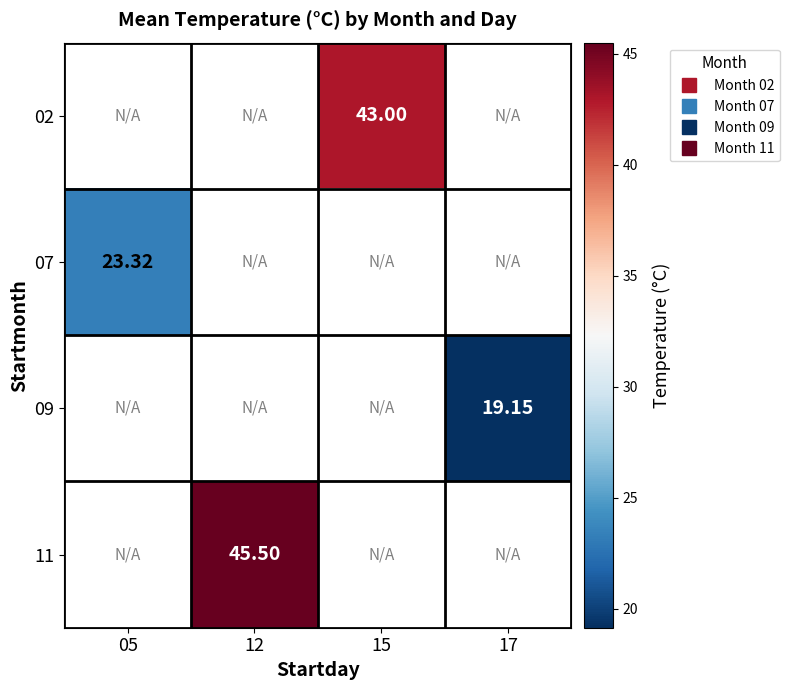

What is the maximum value shown in the chart?

45.5